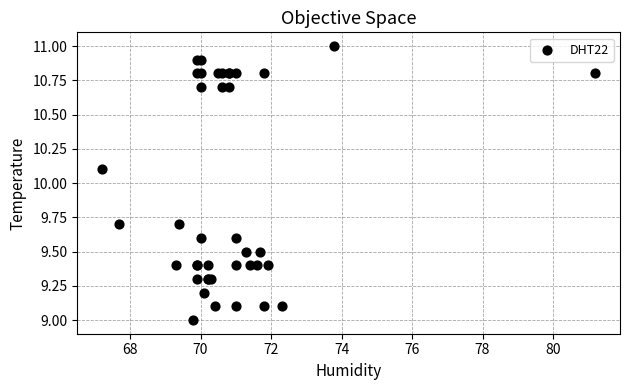

What Y value in the scatter plot is closest to 10?

10.1